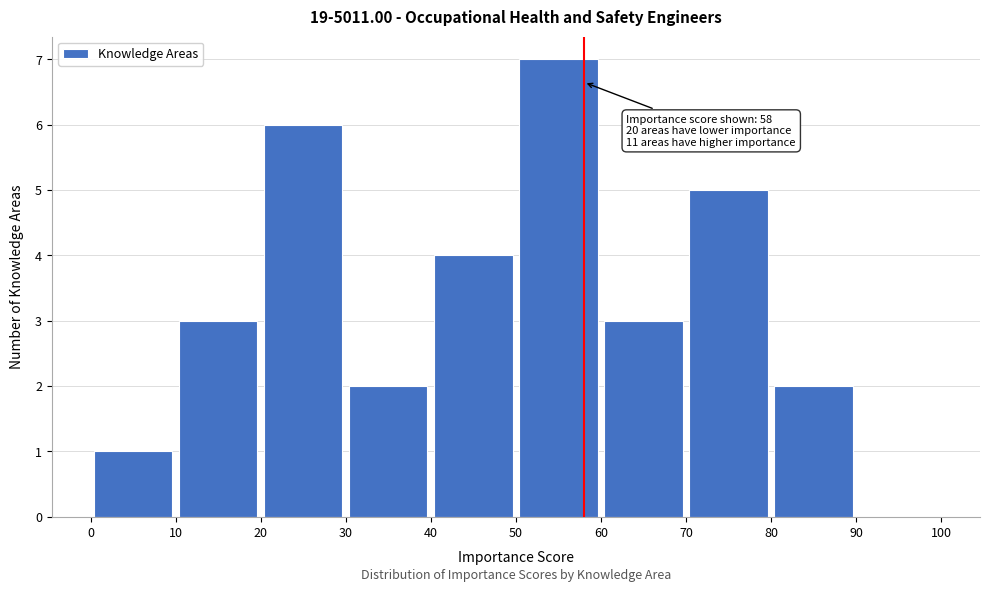

Which range on the x-axis has the tallest bar?

50 to 60